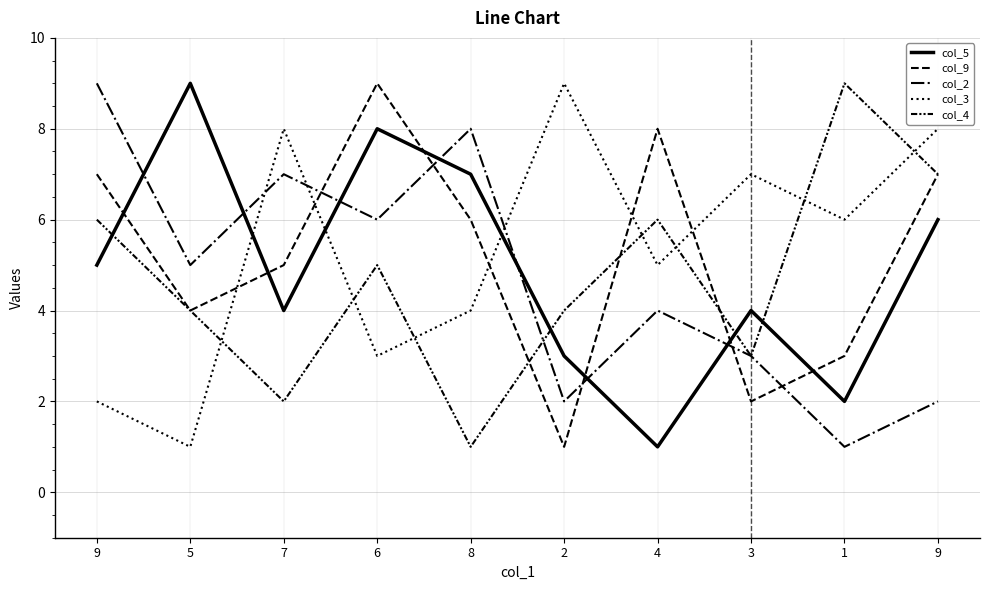

Is this an area chart (filled region under the line)?

No